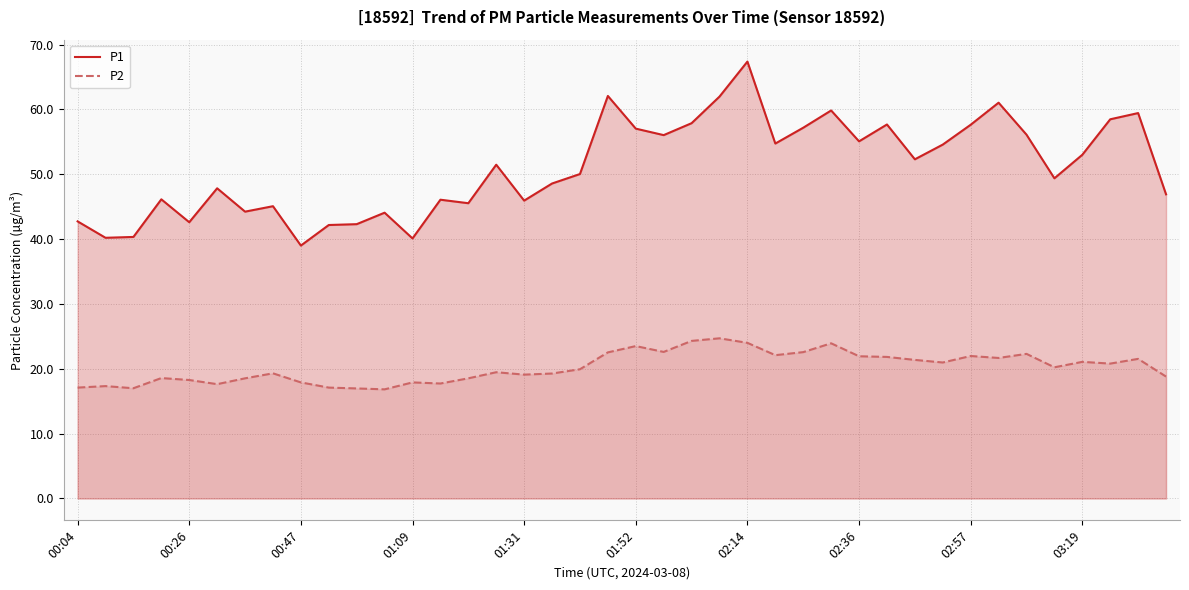

True or false: P1 and P2 cross at least once.

False